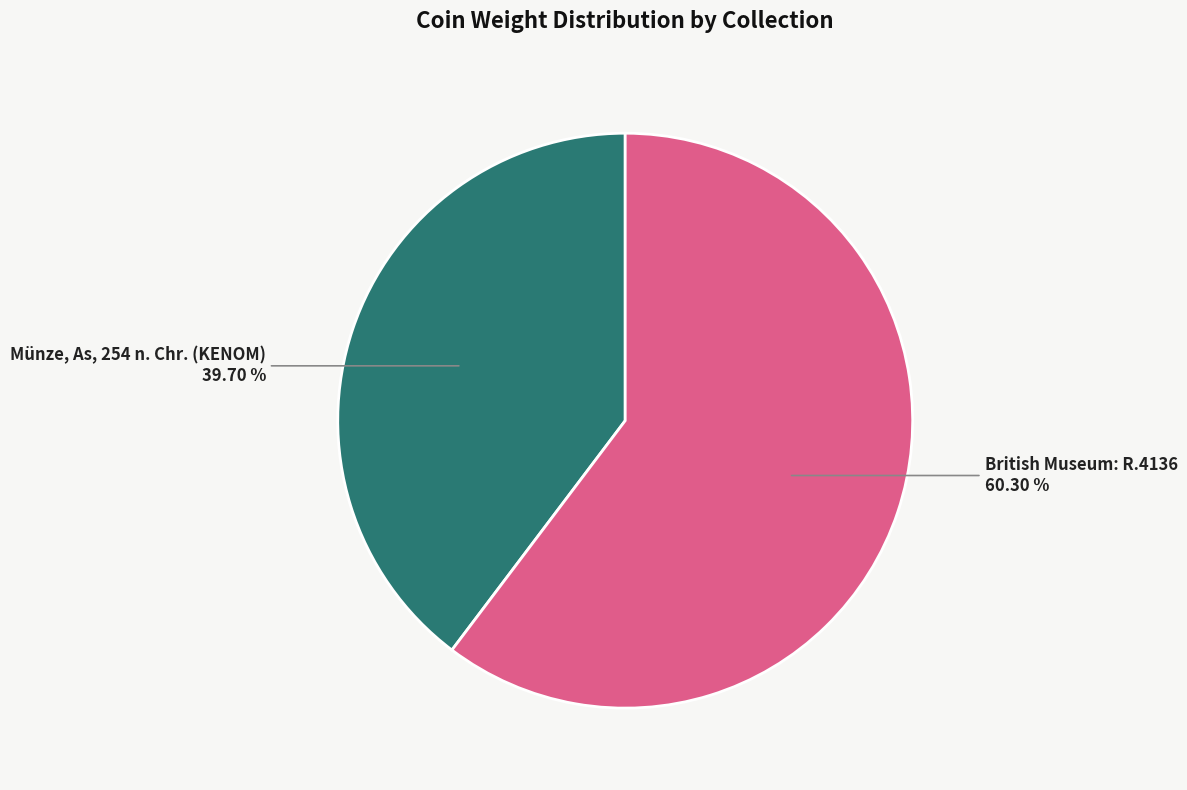

How many slices are in this pie chart?

2